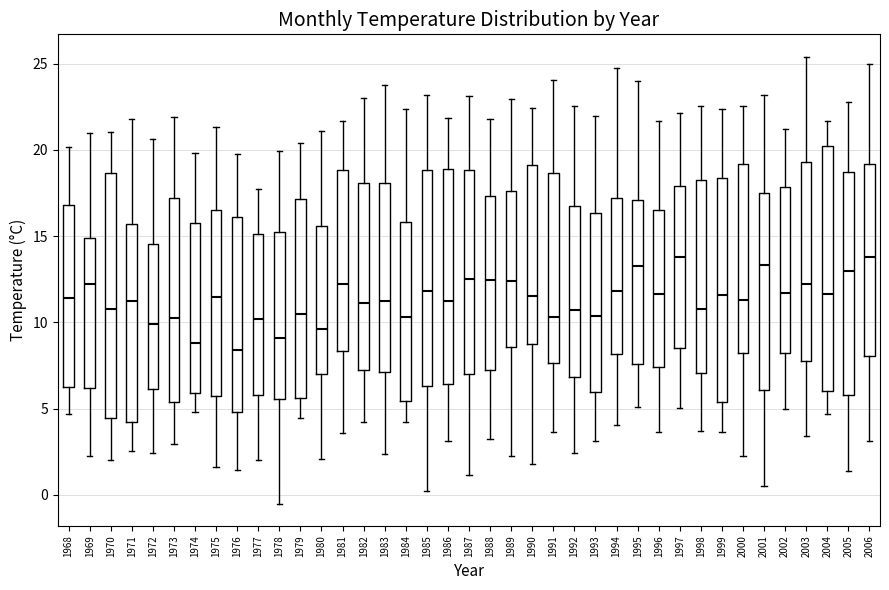

Reading left to right, read every box against the y-axis: the position of its median line, the range the box covers, and the ends of its whiskers. The values are not printed on the chart, so give them approximately, as read against the axis.

1968: median 11.5, box 6.5 to 17.0, whiskers 4.5 to 20.0
1969: median 12.0, box 6.0 to 15.0, whiskers 2.5 to 21.0
1970: median 11.0, box 4.5 to 18.5, whiskers 2.0 to 21.0
1971: median 11.0, box 4.0 to 15.5, whiskers 2.5 to 22.0
1972: median 10.0, box 6.0 to 14.5, whiskers 2.5 to 20.5
1973: median 10.0, box 5.5 to 17.0, whiskers 3.0 to 22.0
1974: median 9.0, box 6.0 to 16.0, whiskers 5.0 to 20.0
1975: median 11.5, box 5.5 to 16.5, whiskers 1.5 to 21.5
1976: median 8.5, box 5.0 to 16.0, whiskers 1.5 to 20.0
1977: median 10.0, box 6.0 to 15.0, whiskers 2.0 to 18.0
1978: median 9.0, box 5.5 to 15.0, whiskers -0.5 to 20.0
1979: median 10.5, box 5.5 to 17.0, whiskers 4.5 to 20.5
1980: median 9.5, box 7.0 to 15.5, whiskers 2.0 to 21.0
1981: median 12.0, box 8.5 to 19.0, whiskers 3.5 to 21.5
1982: median 11.0, box 7.5 to 18.0, whiskers 4.5 to 23.0
1983: median 11.0, box 7.0 to 18.0, whiskers 2.5 to 24.0
1984: median 10.5, box 5.5 to 16.0, whiskers 4.5 to 22.5
1985: median 12.0, box 6.5 to 19.0, whiskers 0.5 to 23.0
1986: median 11.5, box 6.5 to 19.0, whiskers 3.0 to 22.0
1987: median 12.5, box 7.0 to 19.0, whiskers 1.0 to 23.0
1988: median 12.5, box 7.0 to 17.5, whiskers 3.5 to 22.0
1989: median 12.5, box 8.5 to 17.5, whiskers 2.5 to 23.0
1990: median 11.5, box 9.0 to 19.0, whiskers 2.0 to 22.5
1991: median 10.5, box 7.5 to 18.5, whiskers 3.5 to 24.0
1992: median 10.5, box 7.0 to 16.5, whiskers 2.5 to 22.5
1993: median 10.5, box 6.0 to 16.5, whiskers 3.0 to 22.0
1994: median 12.0, box 8.0 to 17.0, whiskers 4.0 to 25.0
1995: median 13.5, box 7.5 to 17.0, whiskers 5.0 to 24.0
1996: median 11.5, box 7.5 to 16.5, whiskers 3.5 to 21.5
1997: median 14.0, box 8.5 to 18.0, whiskers 5.0 to 22.0
1998: median 11.0, box 7.0 to 18.5, whiskers 3.5 to 22.5
1999: median 11.5, box 5.5 to 18.5, whiskers 3.5 to 22.5
2000: median 11.5, box 8.0 to 19.0, whiskers 2.5 to 22.5
2001: median 13.5, box 6.0 to 17.5, whiskers 0.5 to 23.0
2002: median 11.5, box 8.0 to 18.0, whiskers 5.0 to 21.0
2003: median 12.5, box 8.0 to 19.5, whiskers 3.5 to 25.5
2004: median 11.5, box 6.0 to 20.0, whiskers 4.5 to 21.5
2005: median 13.0, box 6.0 to 18.5, whiskers 1.5 to 23.0
2006: median 14.0, box 8.0 to 19.0, whiskers 3.0 to 25.0